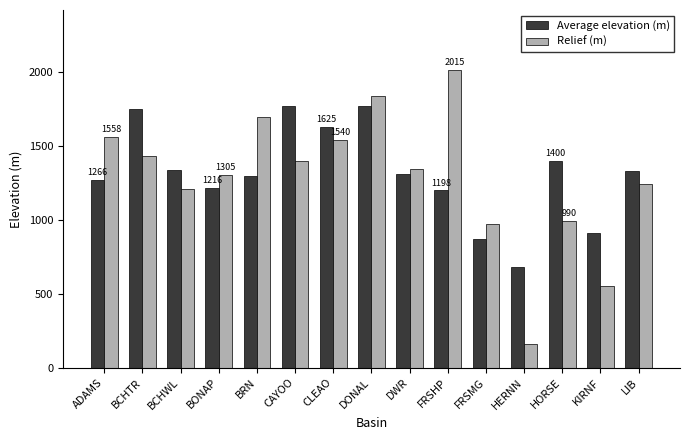

Where does the Relief (m) series first go above 1341?

ADAMS